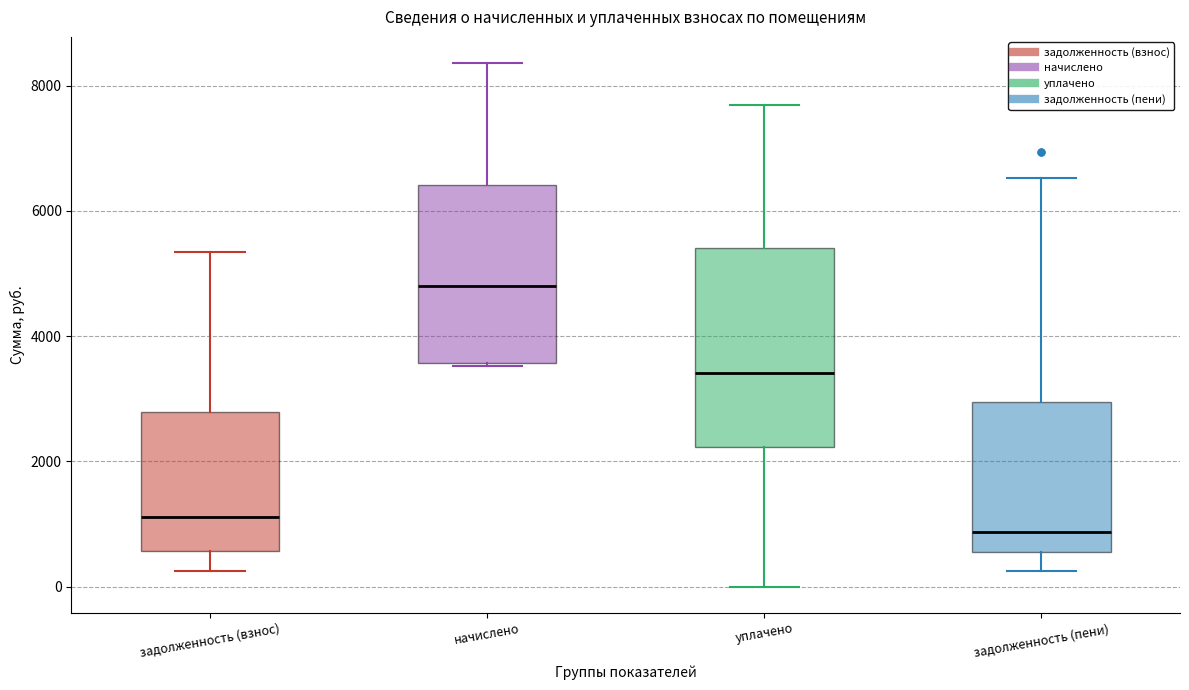

Which box has the highest median line?

начислено